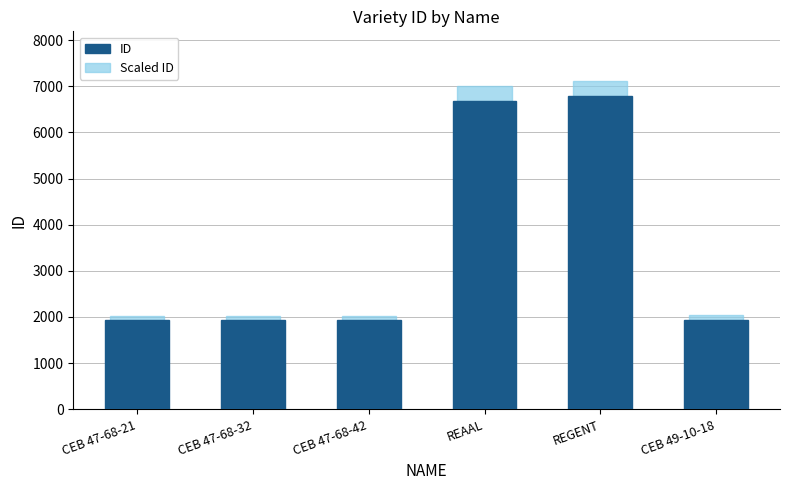

Does the chart contain stacked bars?

No